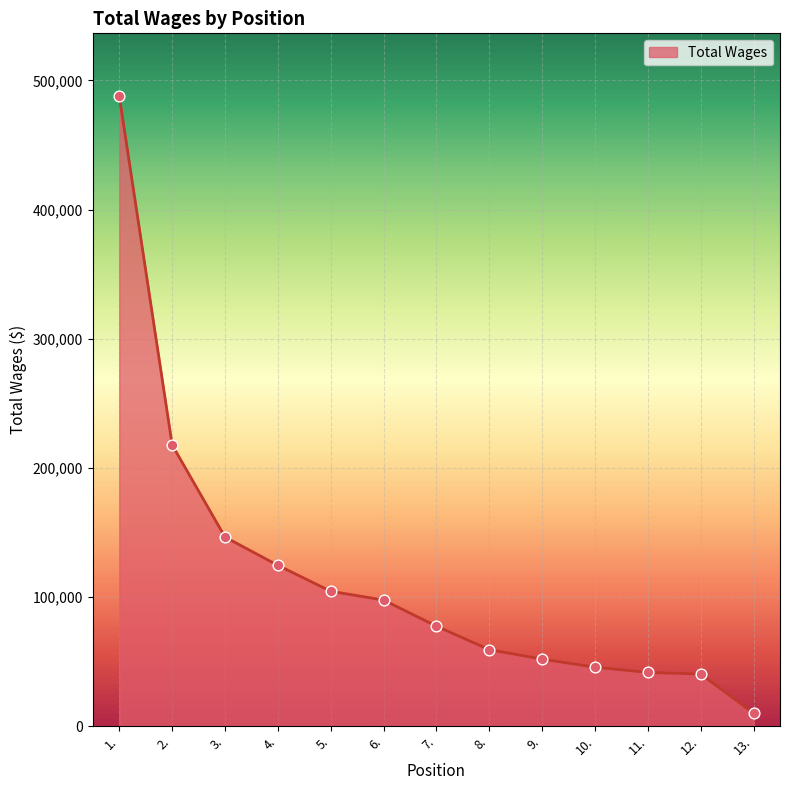

What is the change in value from 8. to 11.?

-17653